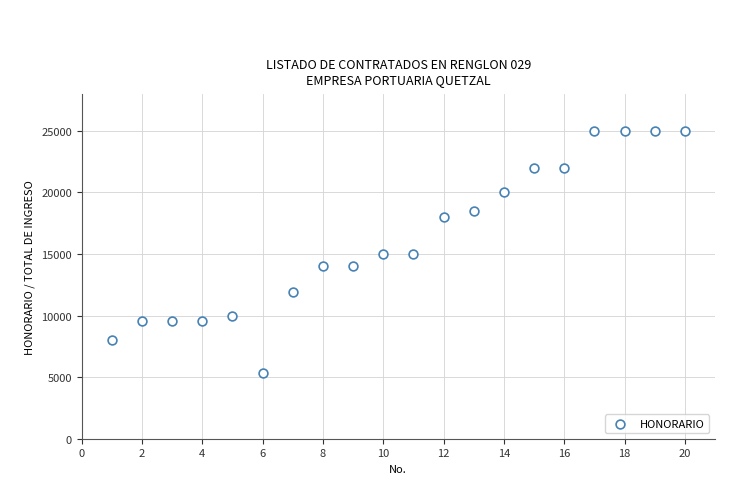

What is the range of Y values (max minus min)?

19625.8